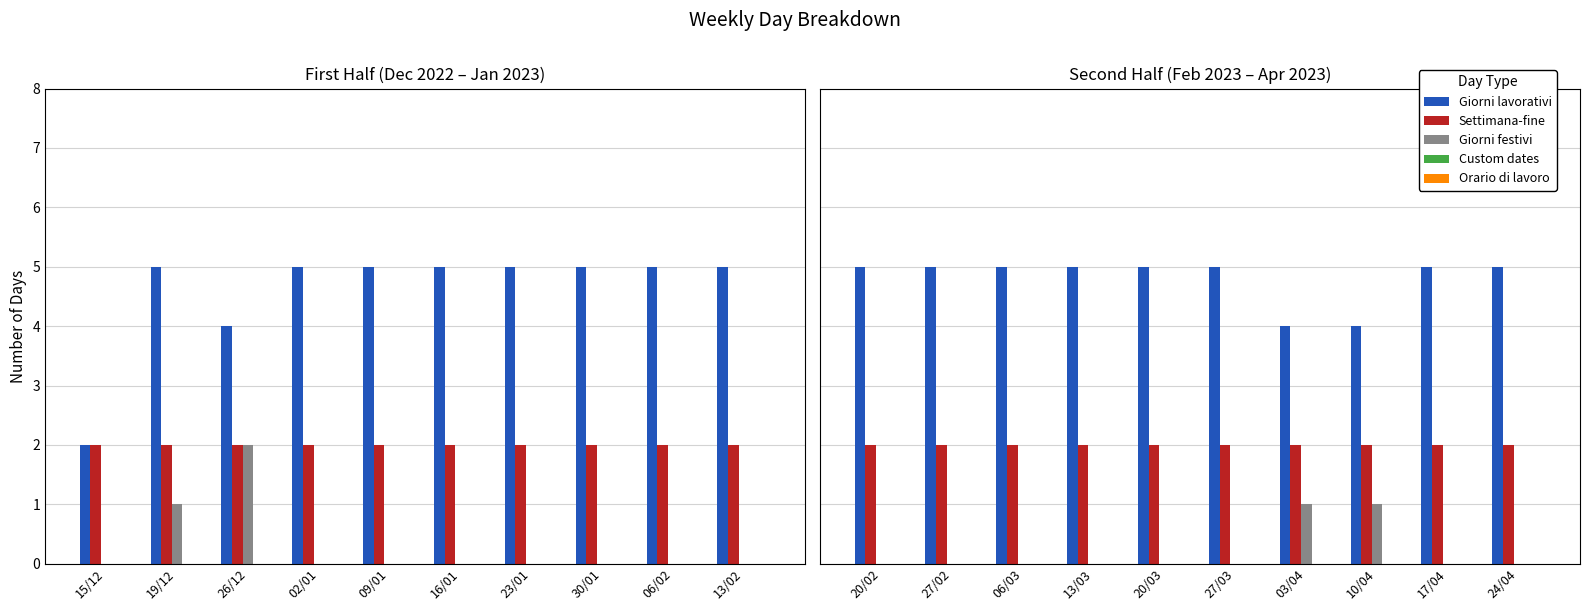

What are all the series names shown in the legend?

Giorni lavorativi, Settimana-fine, Giorni festivi, Custom dates, Orario di lavoro